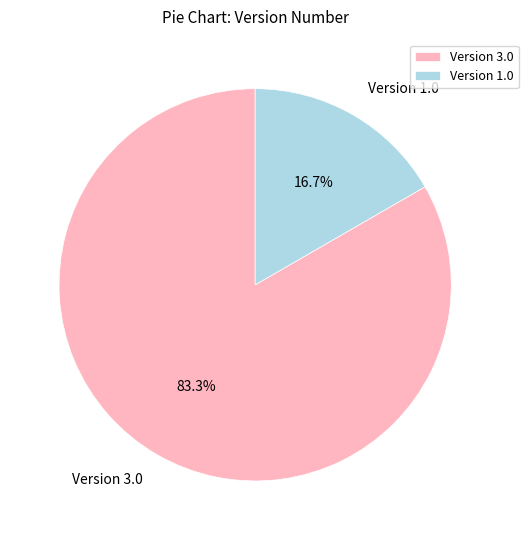

To the nearest percent, what is the difference between the largest and smallest slice percentages?

67%